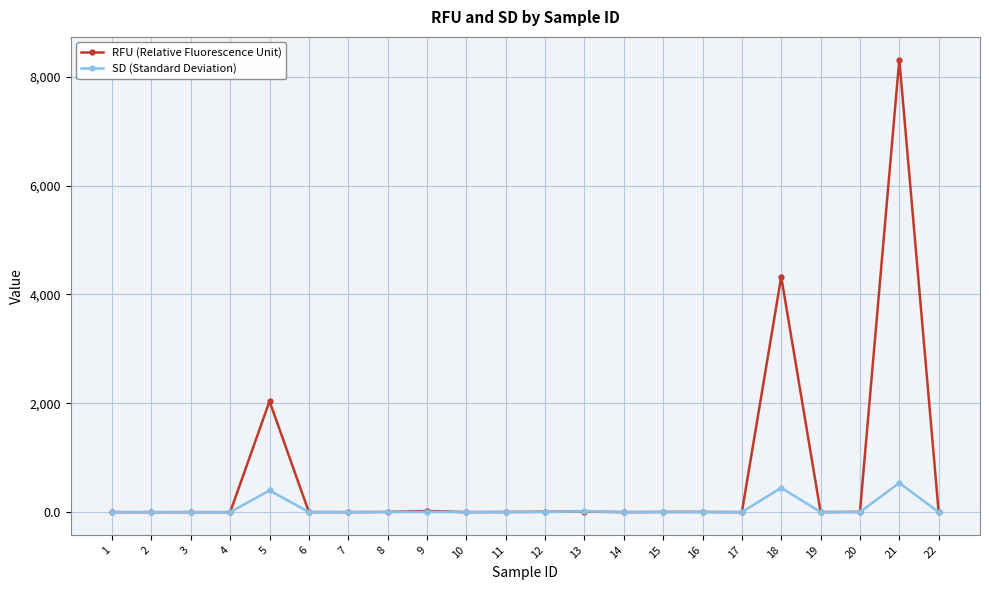

List the series in order of their peak value, highest first.

RFU (Relative Fluorescence Unit), SD (Standard Deviation)